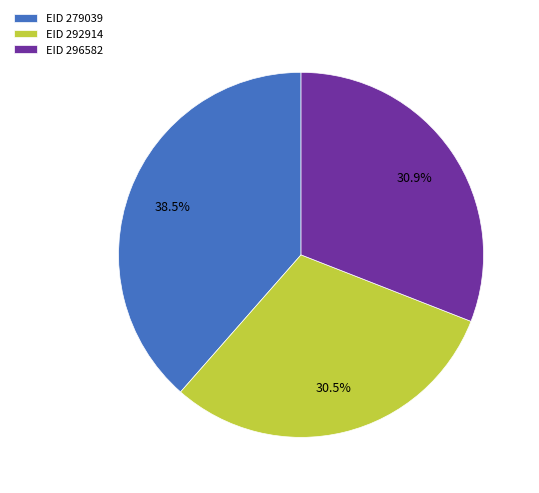

Which slice is the largest?

EID 279039